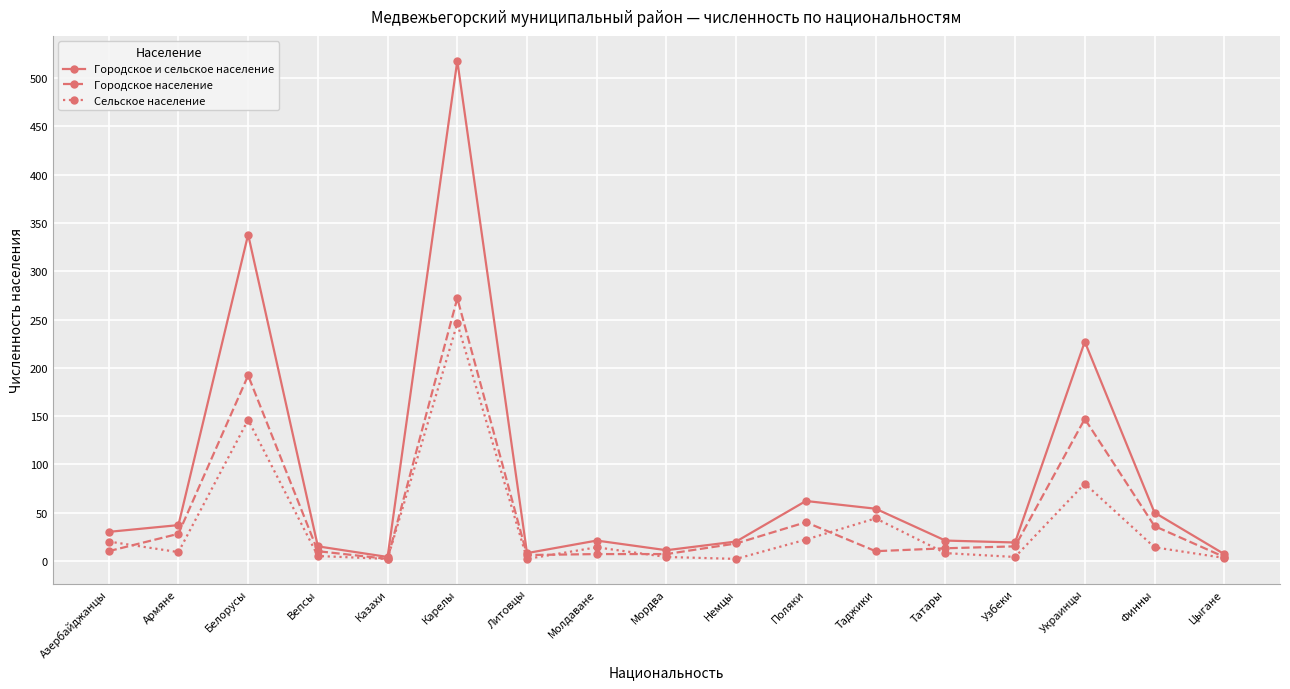

What is the difference between the maximum and minimum values in the Сельское население series?

244